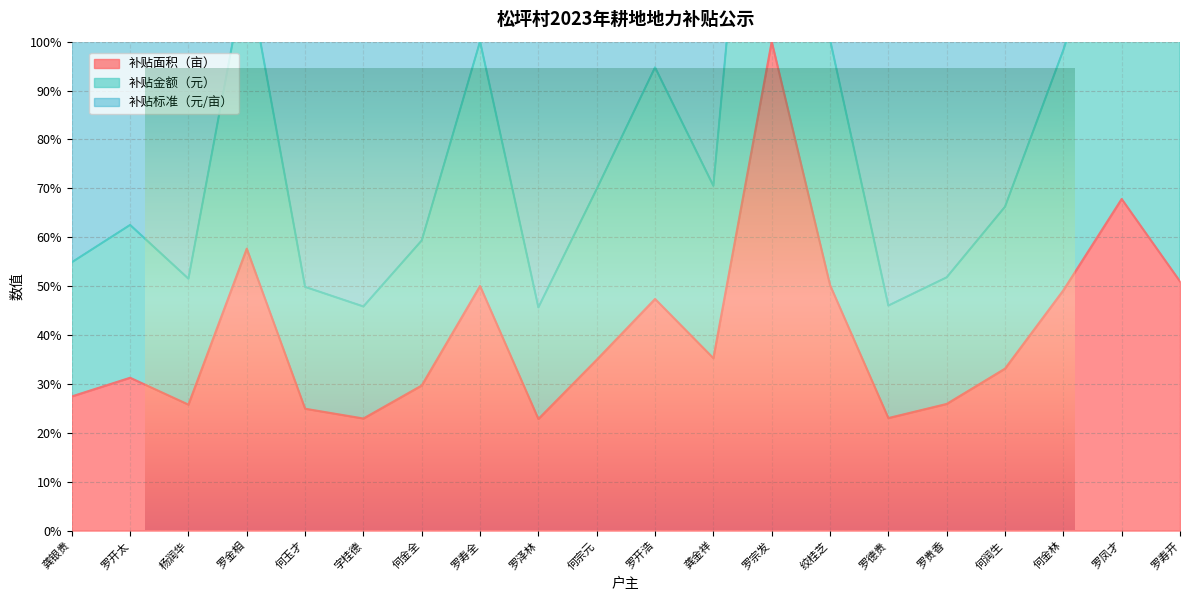

The value of 补贴金额（元） at 罗贵香 is 80.5. True or false?

False